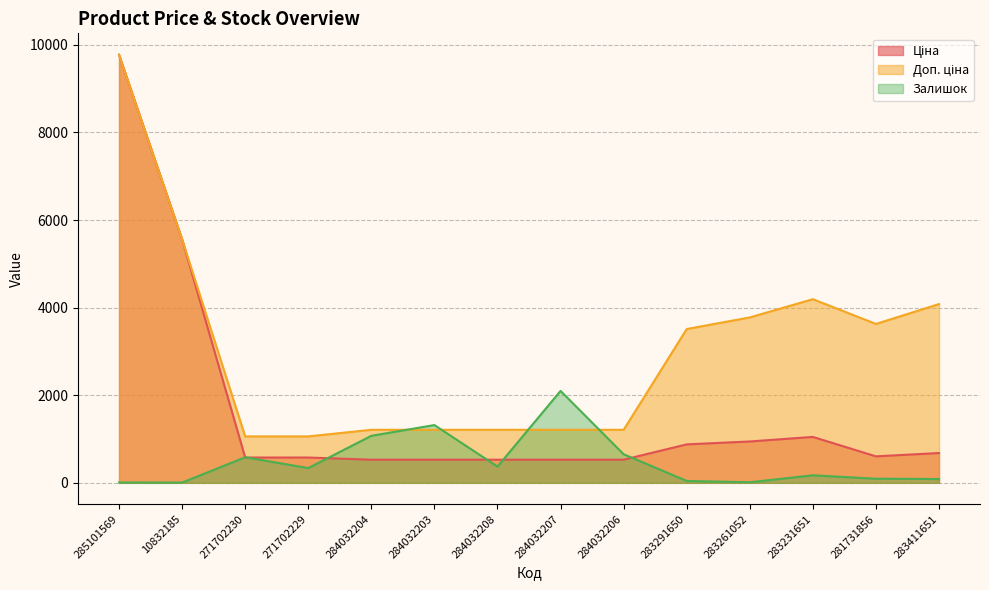

How many interior local peaks does the Залишок series have?

4